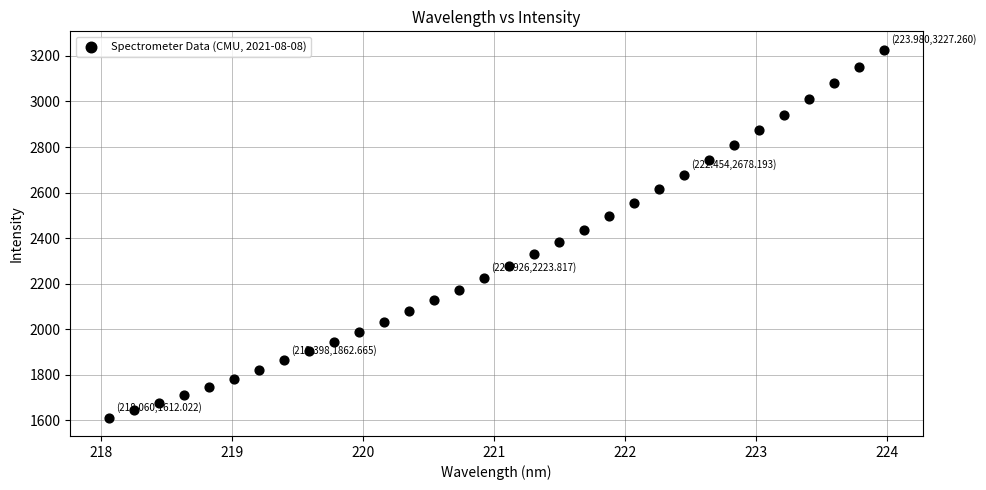

What is the range of Y values (max minus min)?

1615.2